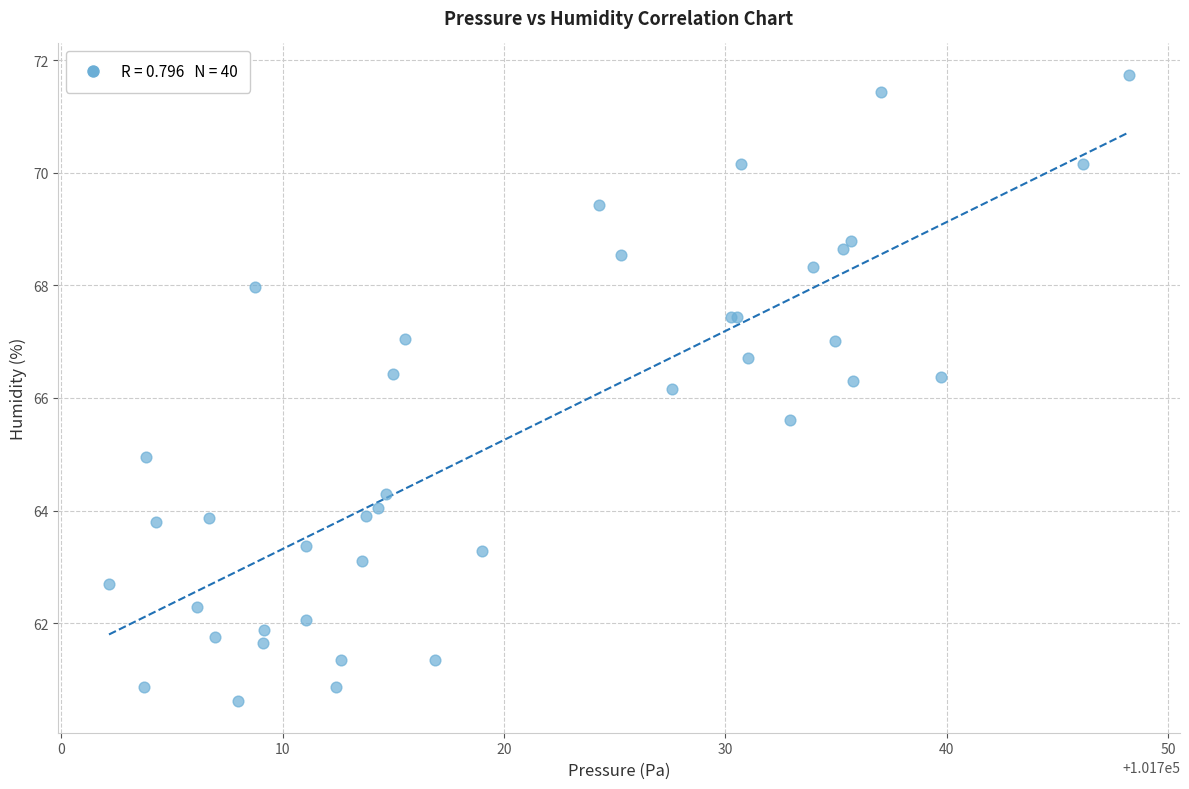

What Y value in the scatter plot is closest to 66?

66.2